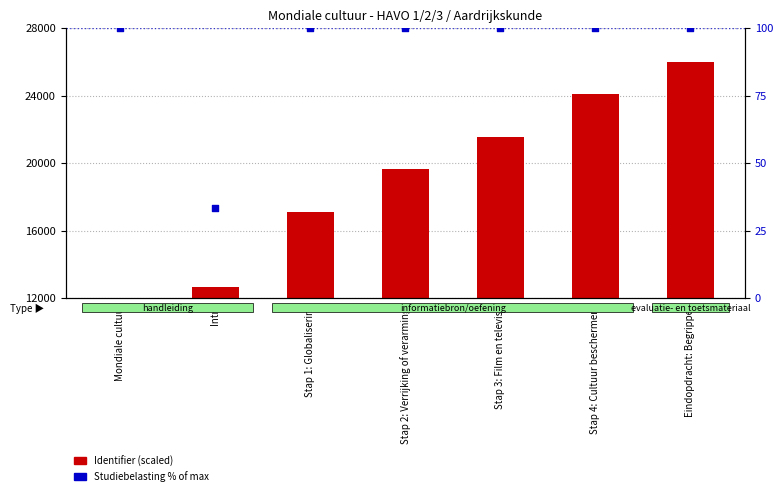

What is the total value across all series at Intro?

12669.7